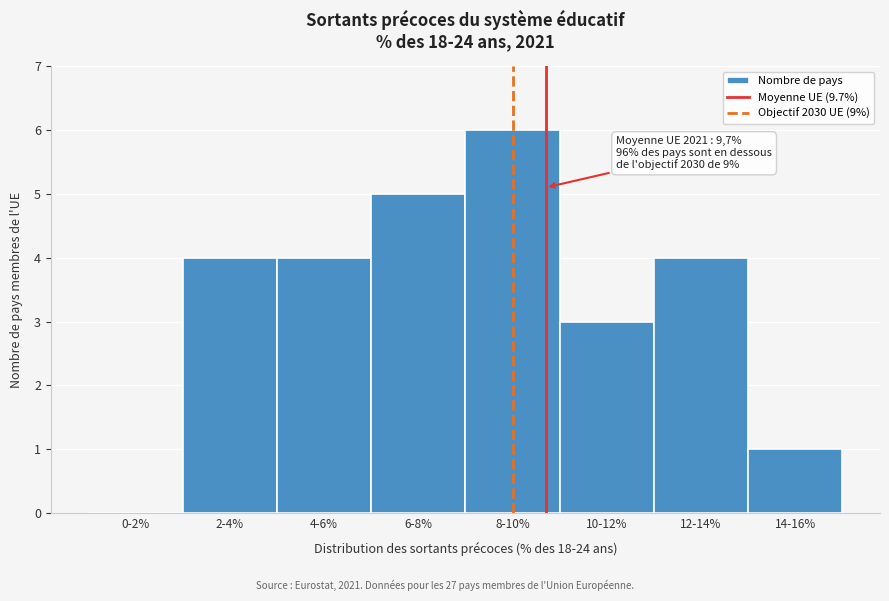

Reading left to right, transcribe all the data shown in this chart.

0-2%=0	2-4%=4	4-6%=4	6-8%=5	8-10%=6	10-12%=3	12-14%=4	14-16%=1